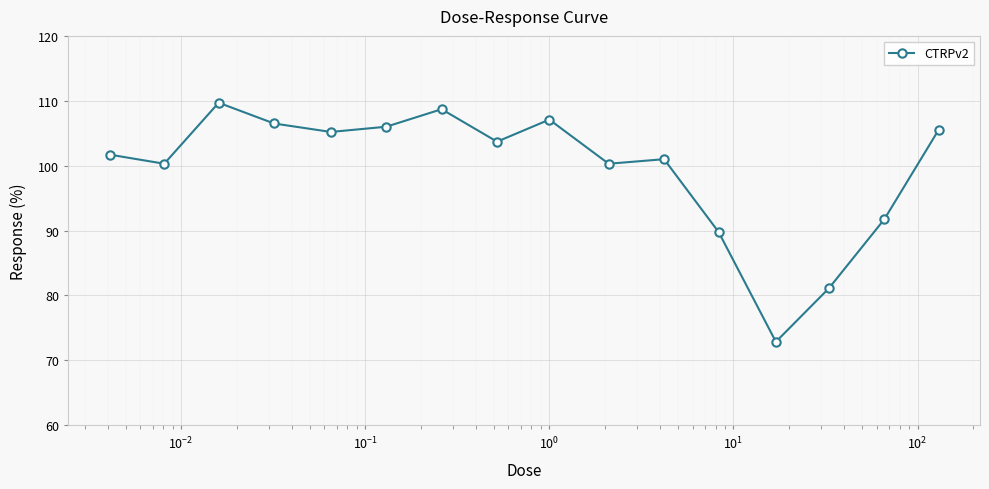

What is the difference between the maximum and minimum values?

36.8